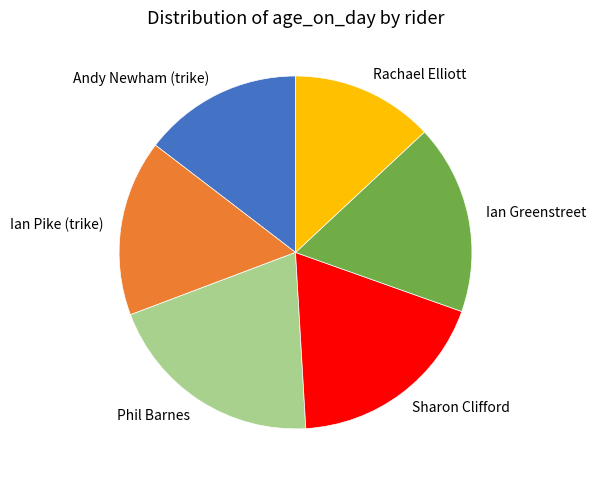

Does any single category account for the majority?

No